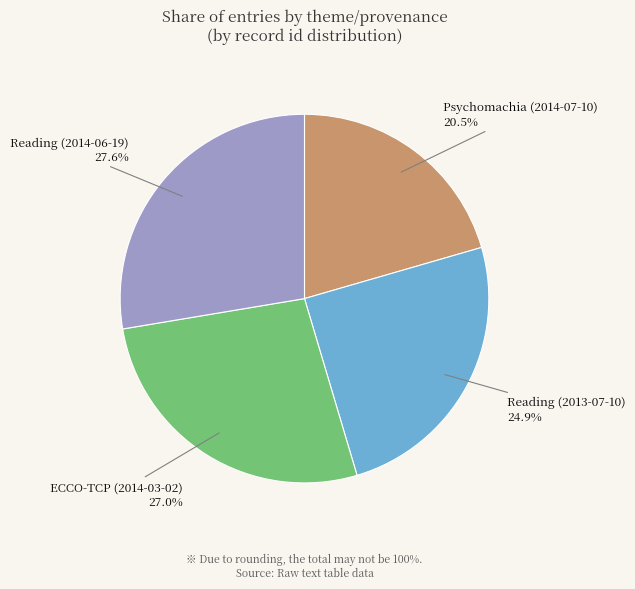

Does any single category account for the majority?

No